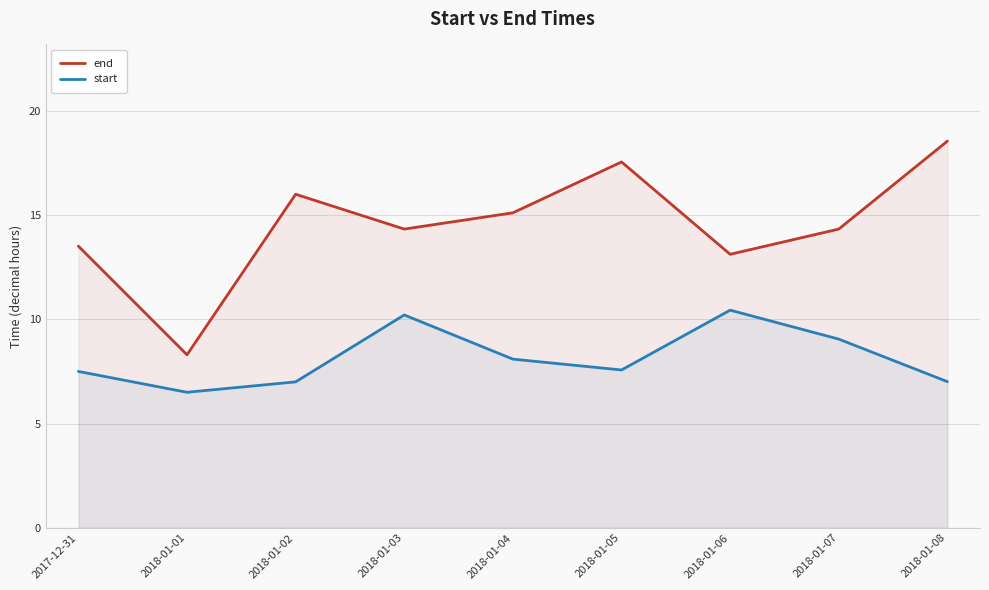

In end, how many points are lower than both neighbors (excluding endpoints)?

3